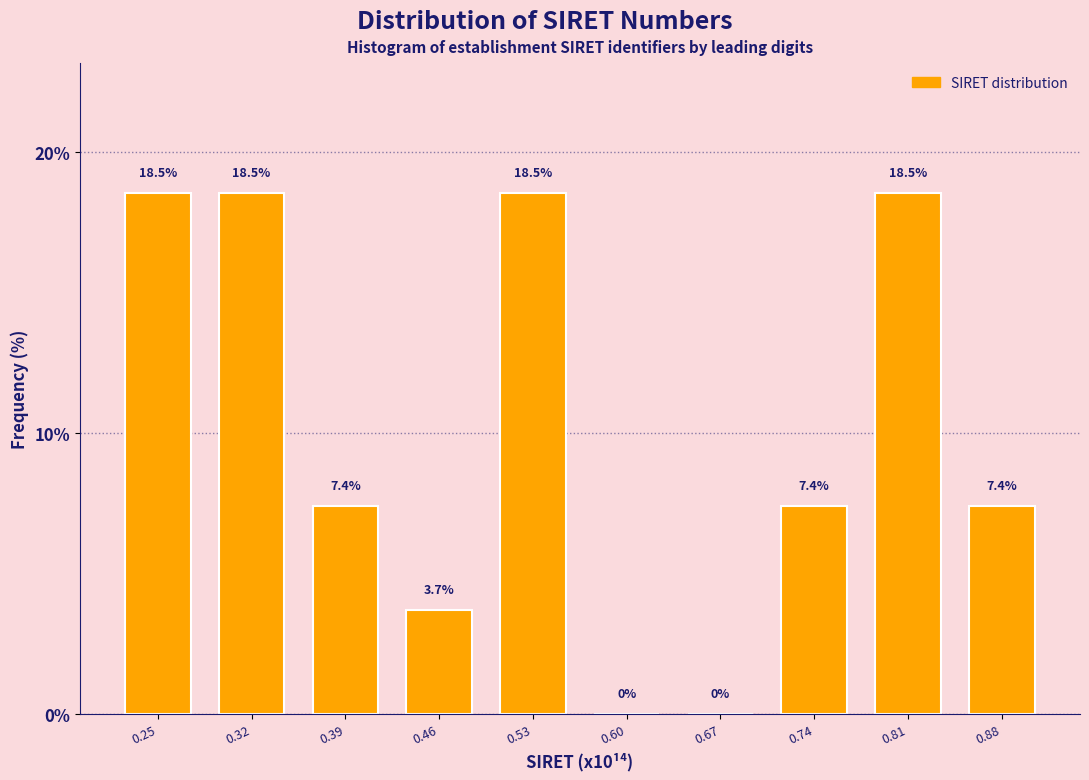

Reading right to left, what are all the values shown in this chart?

0.88=7.4	0.81=18.5	0.74=7.4	0.67=0.0	0.60=0.0	0.53=18.5	0.46=3.7	0.39=7.4	0.32=18.5	0.25=18.5